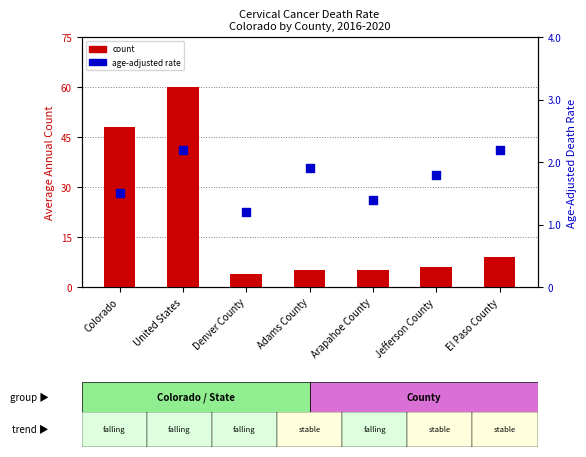

Which series contains the lowest Y value?

Age-Adjusted Death Rate